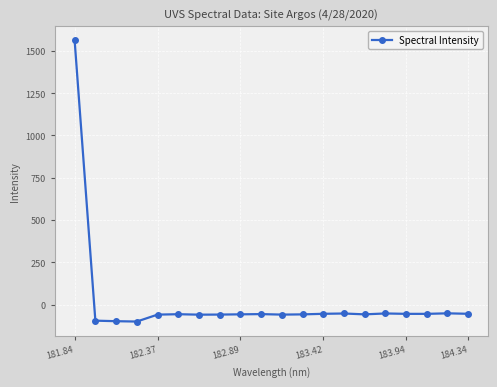

True or false: there are more than 1 points higher than both neighbors.

True